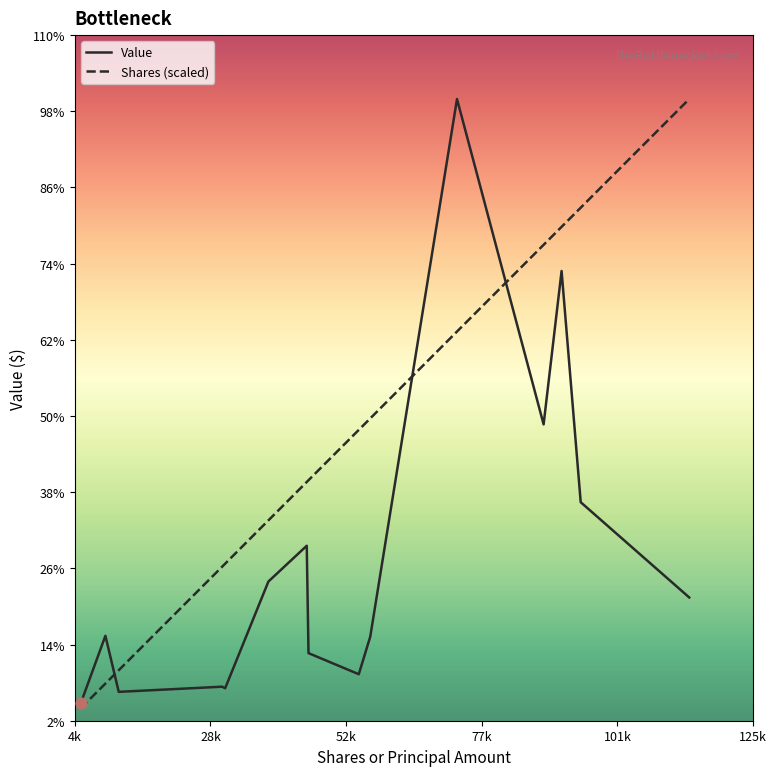

Which series has the largest total across all categories?

Shares (scaled)